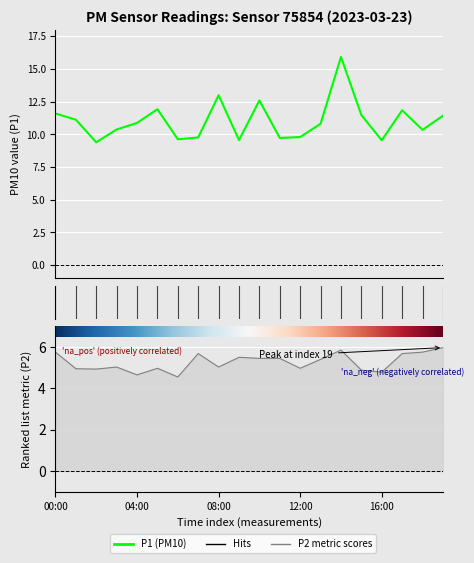

At which label is P1 closest to 12?

05:00